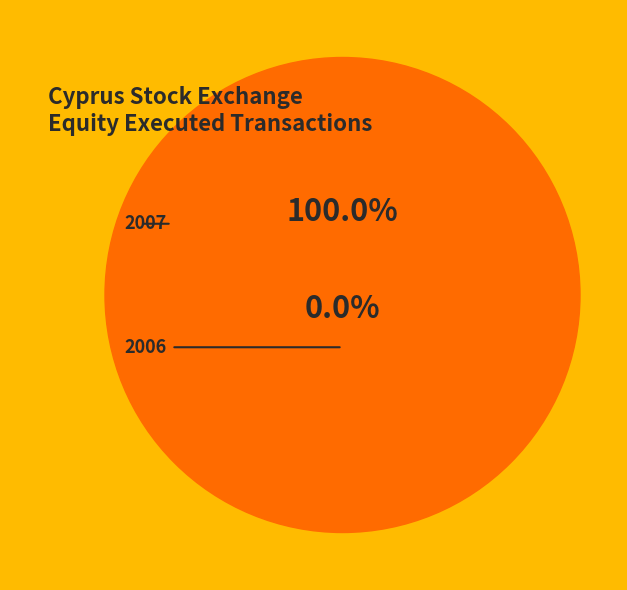

What is the majority slice?

2007